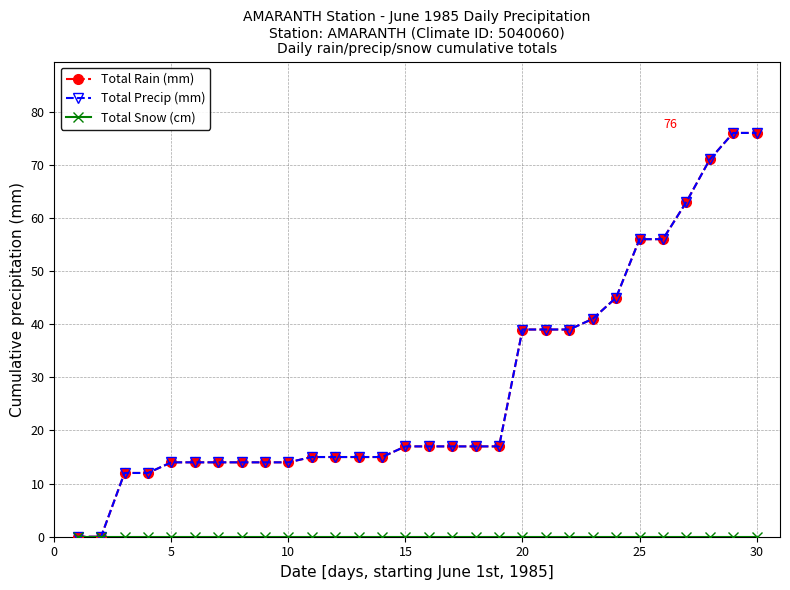

True or false: Total Precip (mm) and Total Snow (cm) cross at least once.

False